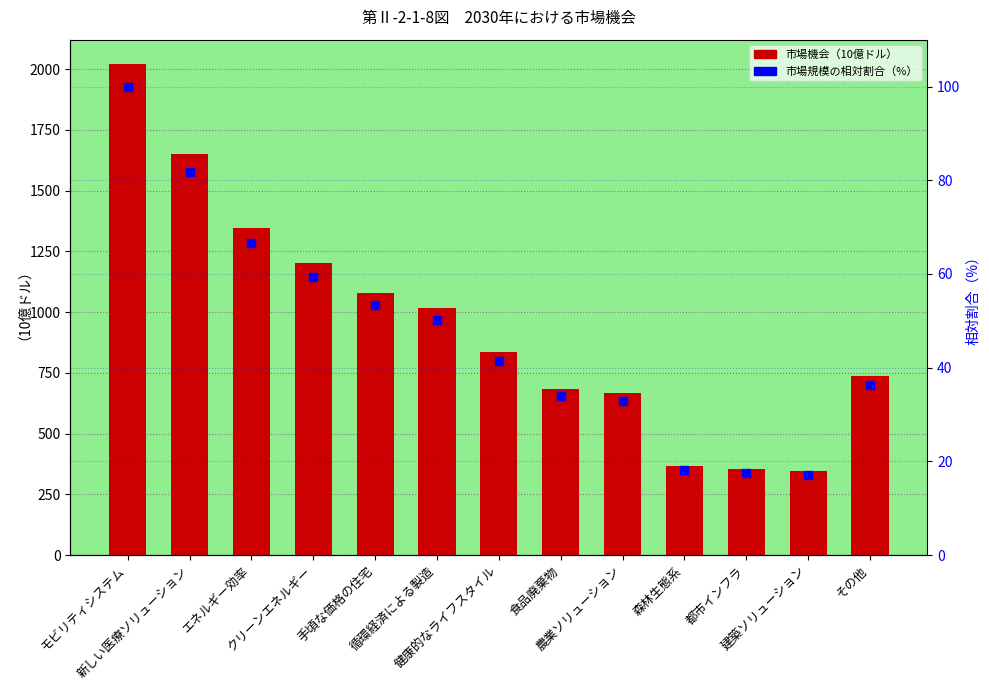

Which category has the lowest value across all series?

建築ソリューション